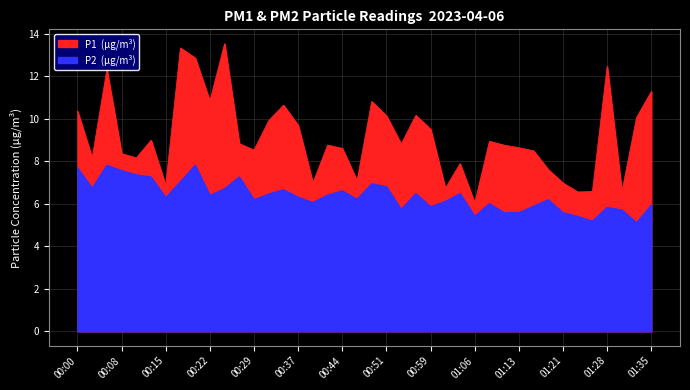

What is the difference between the second highest and second lowest values in the P1 series?

6.8